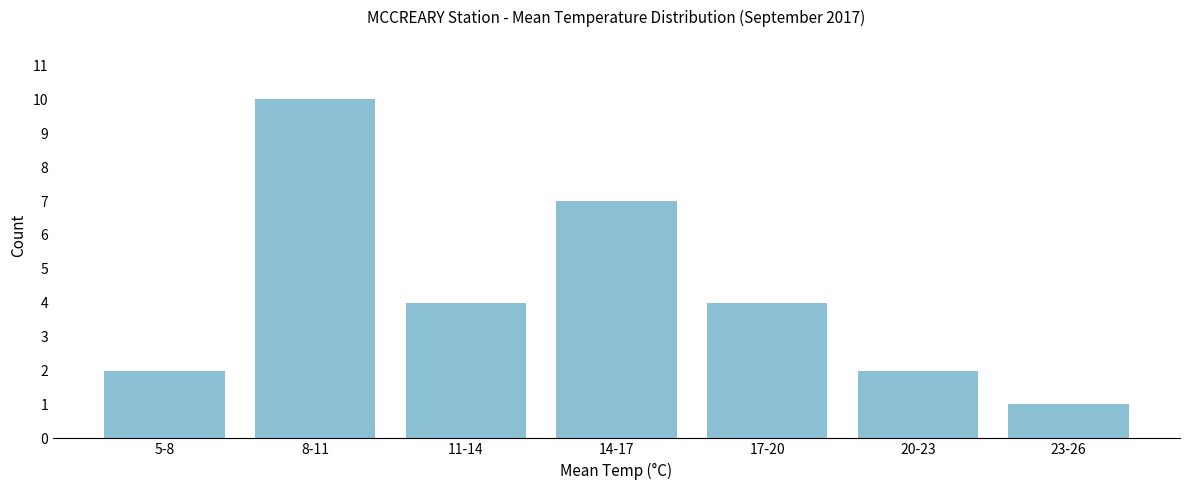

Reading left to right, list all the values displayed in this chart.

5-8=2	8-11=10	11-14=4	14-17=7	17-20=4	20-23=2	23-26=1